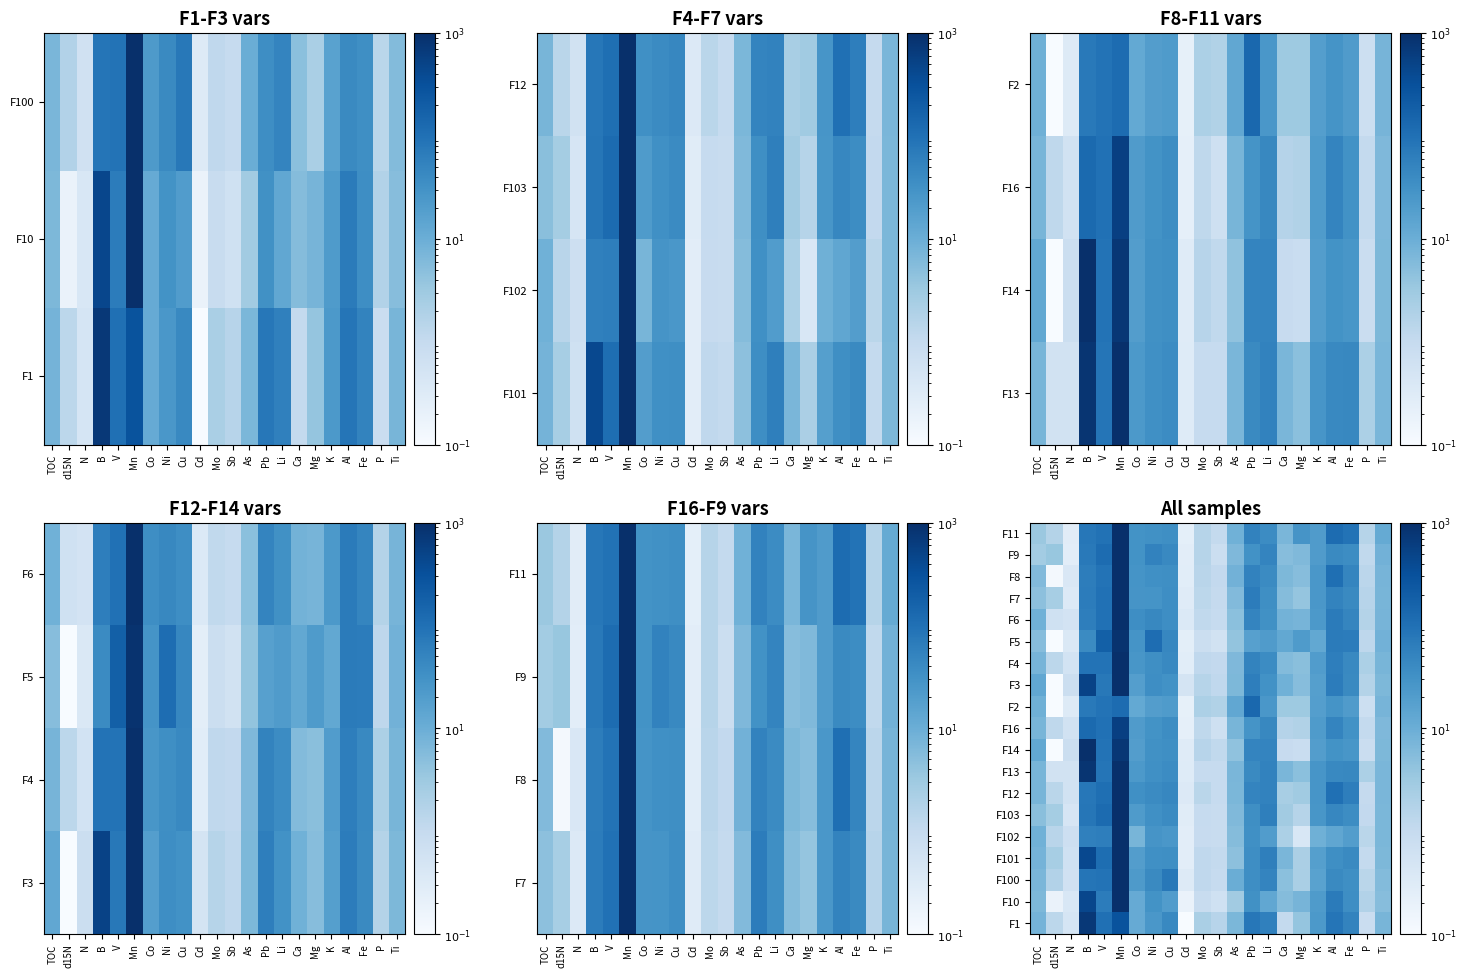

Between Sb and Cd, which is larger?

Sb